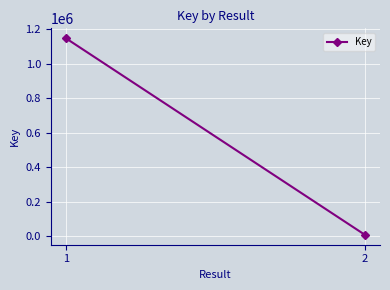

Reading right to left, transcribe all the data shown in this chart.

6898	1147060